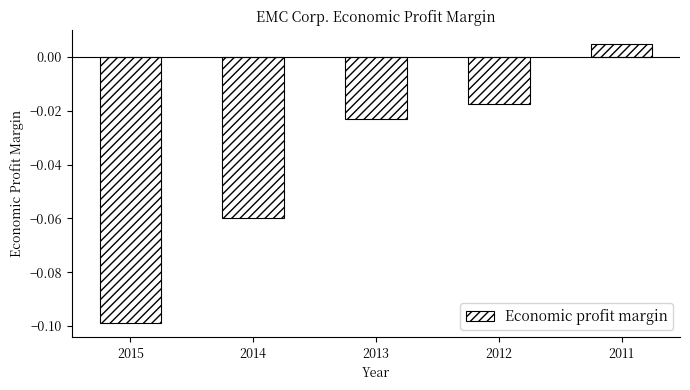

At which category does the chart reach its peak across all series?

2011